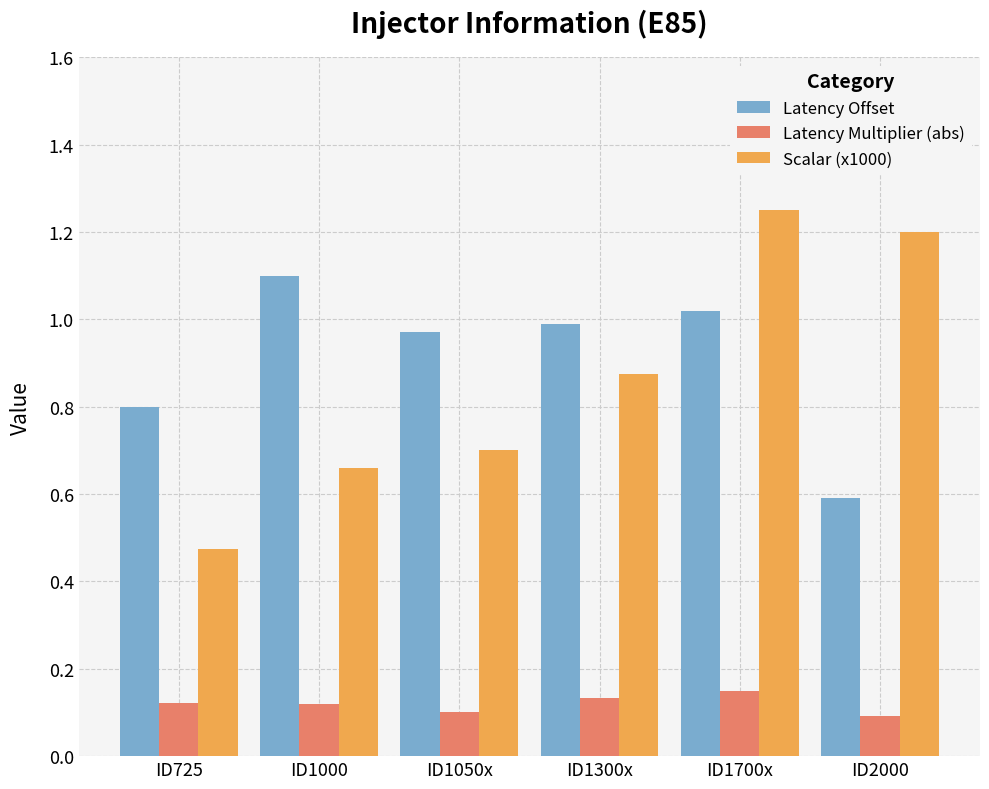

Is it true that Scalar (x1000) equals 1.3 at ID1300x?

False